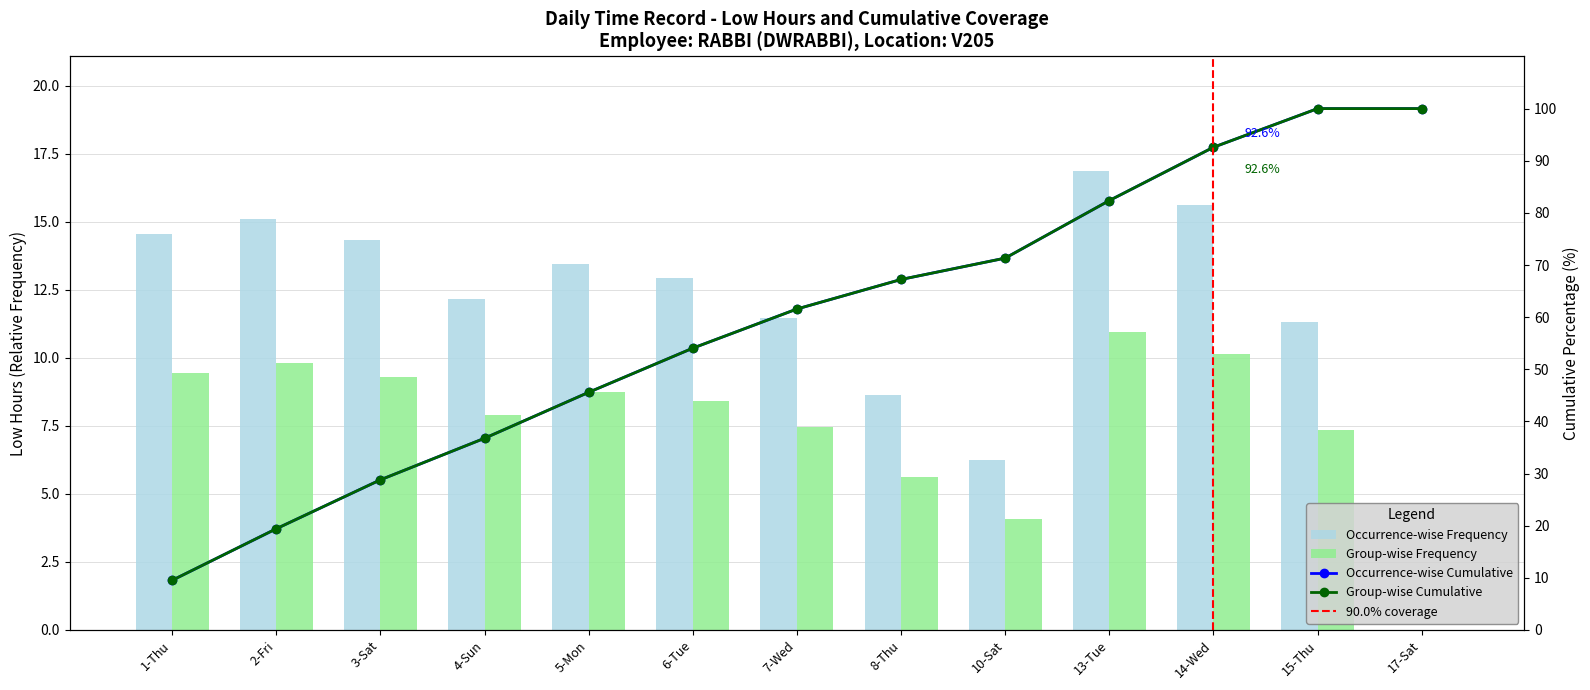

Is it true that the value at 4-Sun is 12.2?

True